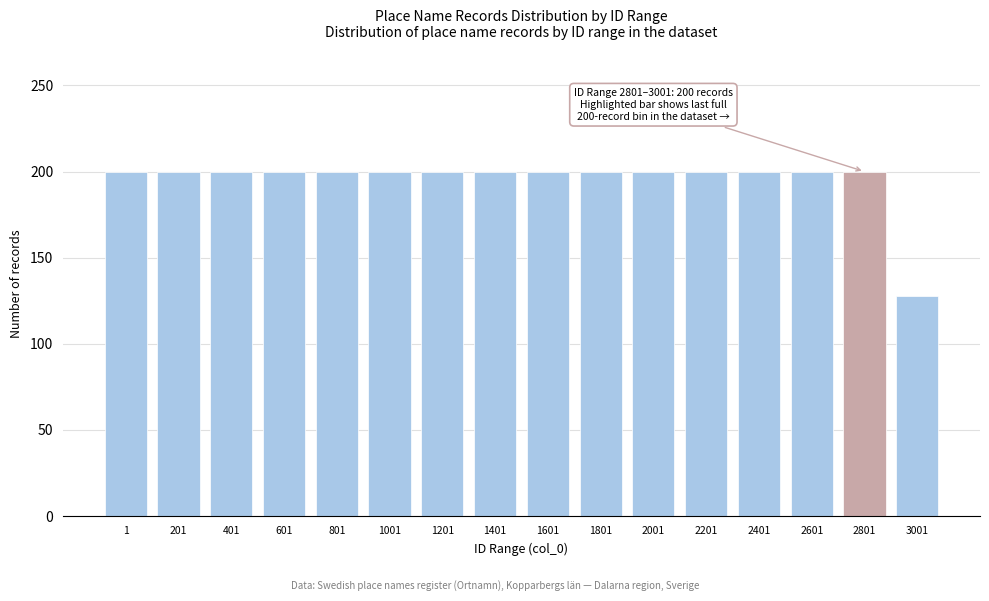

Reading right to left, what are all the values shown in this chart?

128	200	200	200	200	200	200	200	200	200	200	200	200	200	200	200